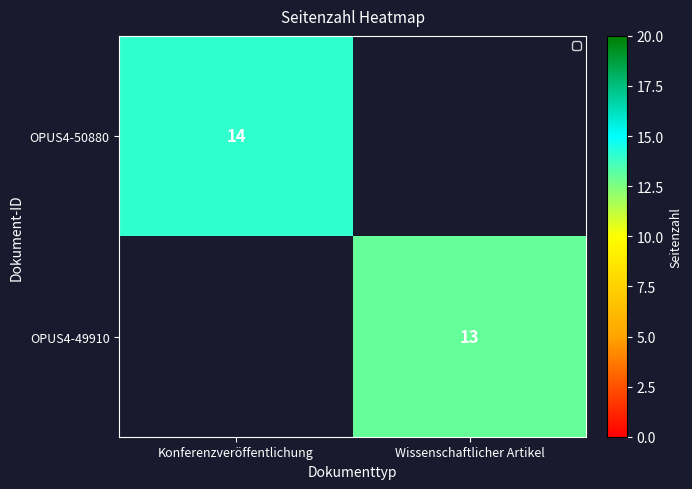

The value of OPUS4-50880 at Konferenzveröffentlichung is 7. True or false?

False